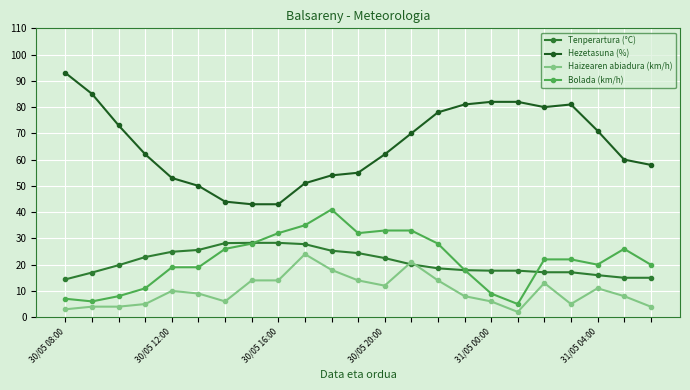

True or false: Haizearen abiadura (km/h) has more than 2 points higher than both neighbors.

True